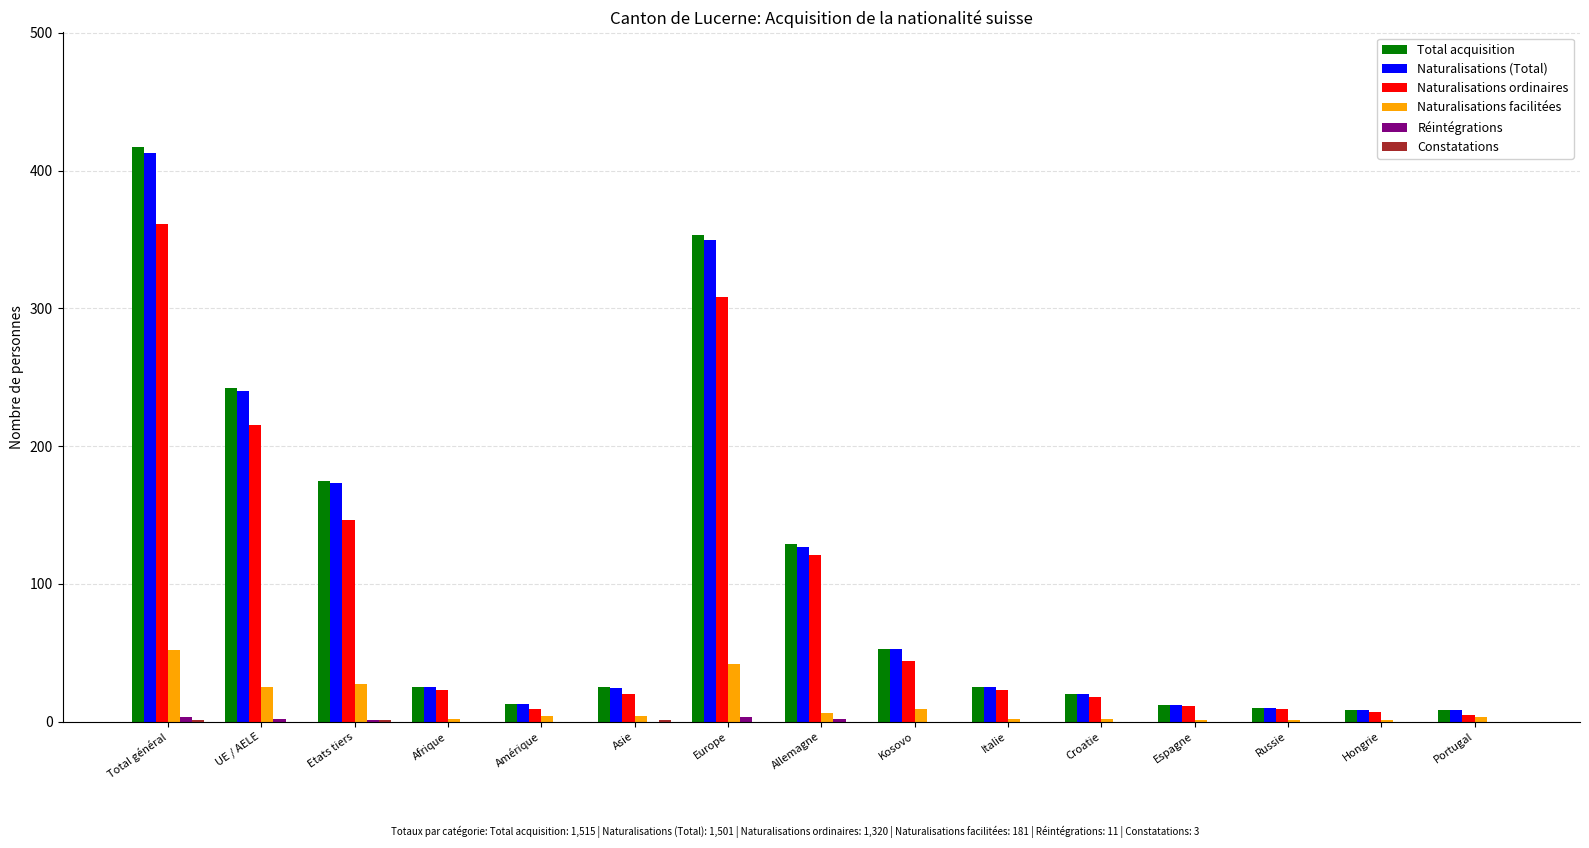

Which series has the largest range (max minus min)?

Total acquisition